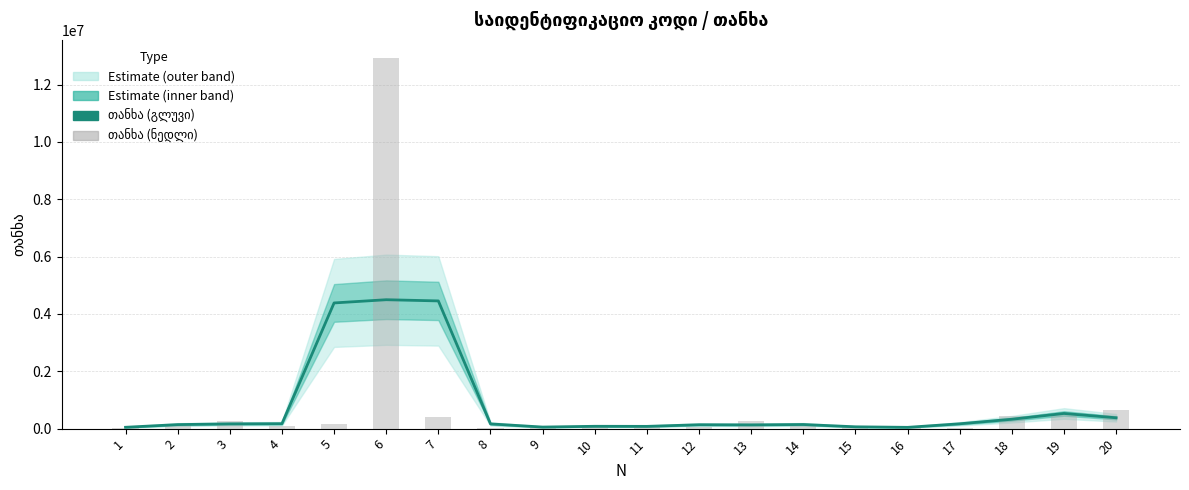

Which series has the widest spread of values?

თანხა (ნედლი)